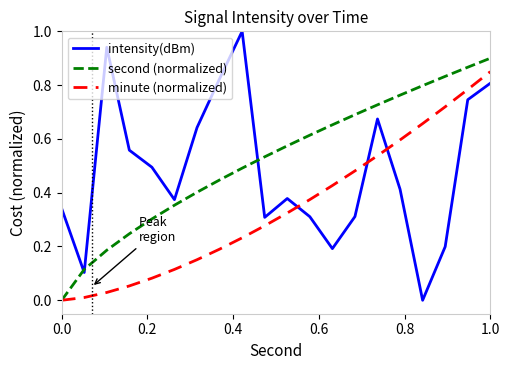

List the series in order of their peak value, highest first.

intensity(dBm), second (normalized), minute (normalized)